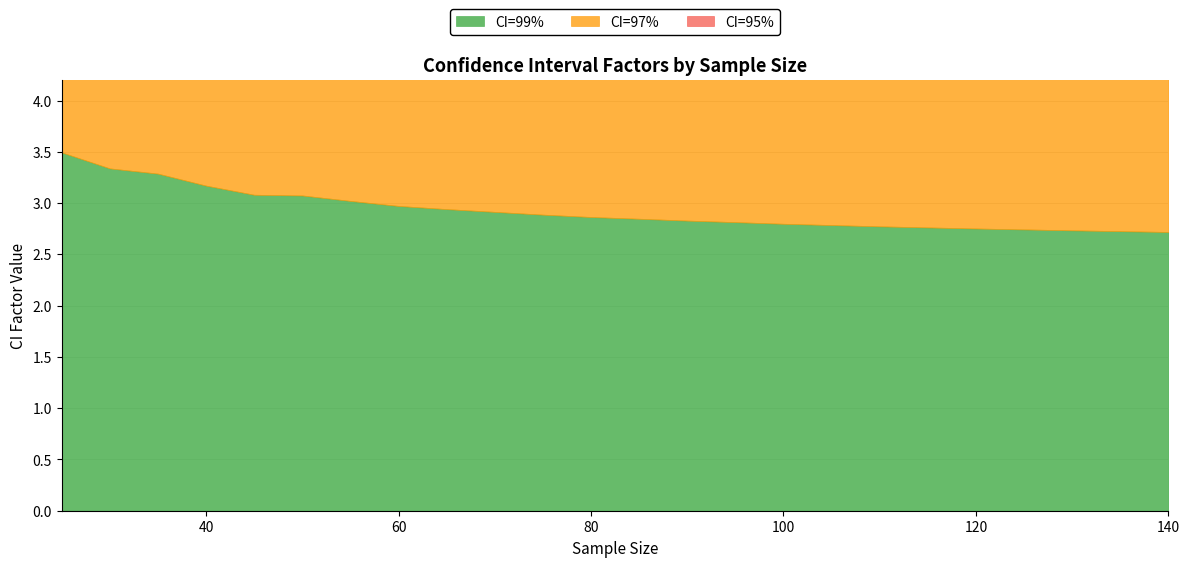

Does the chart display data point markers on the line(s)?

No